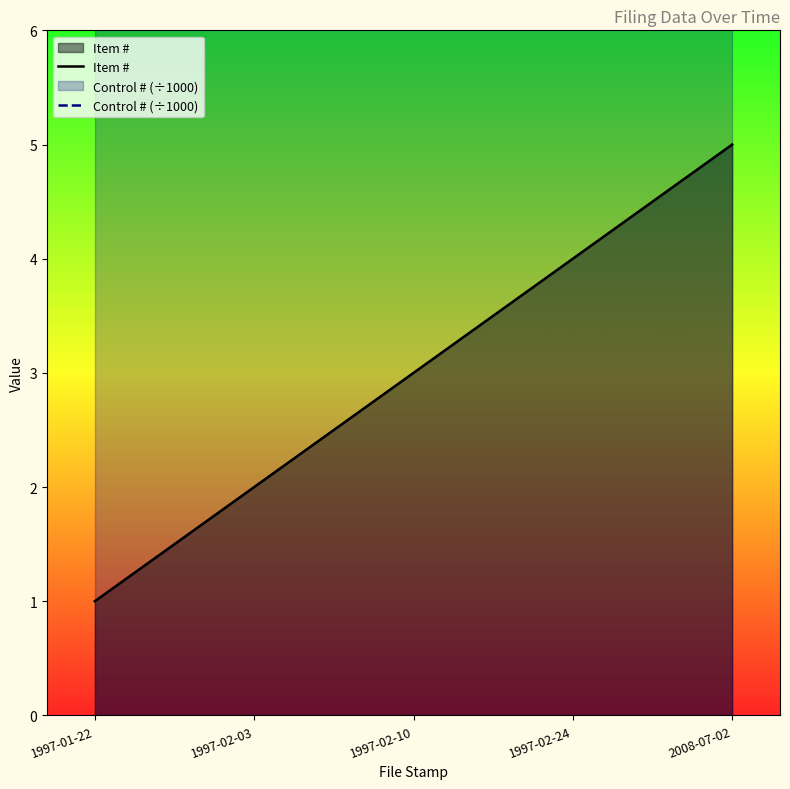

Count the Item # values in the range 2 to 4.

3